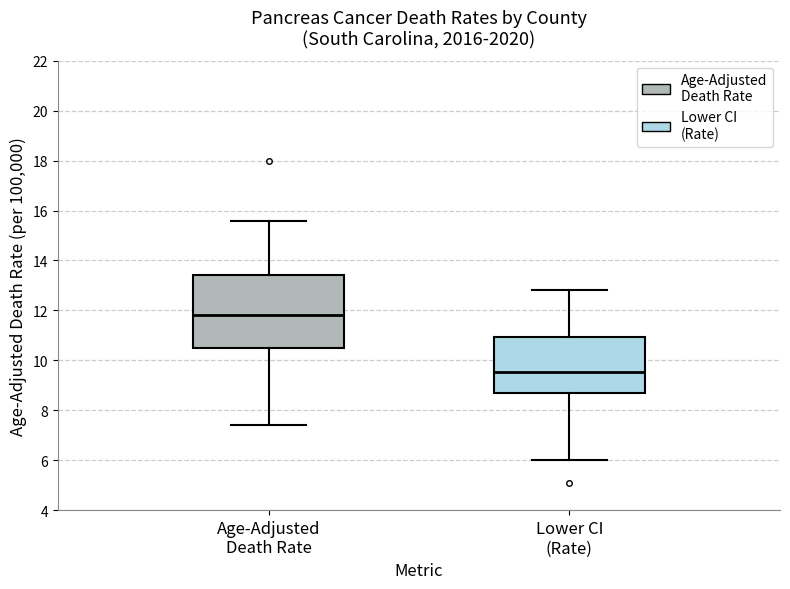

Comparing the boxes themselves (not the whiskers), which one is the tallest?

Age-Adjusted Death Rate